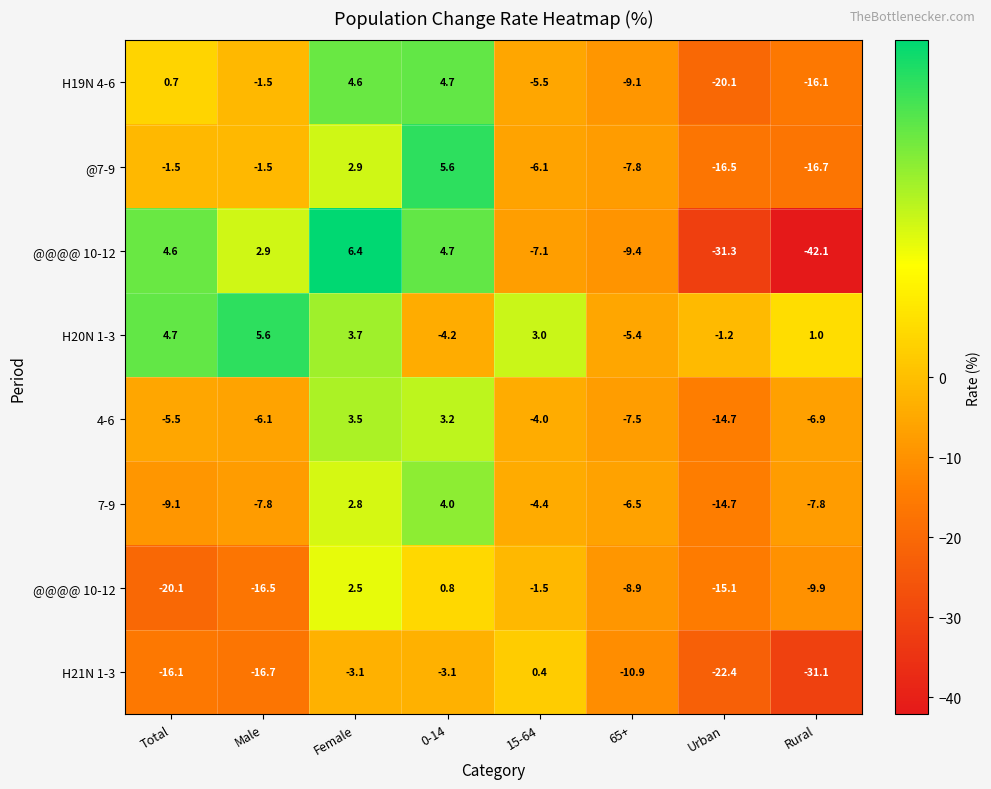

At which category is the sum across all series the highest?

Female